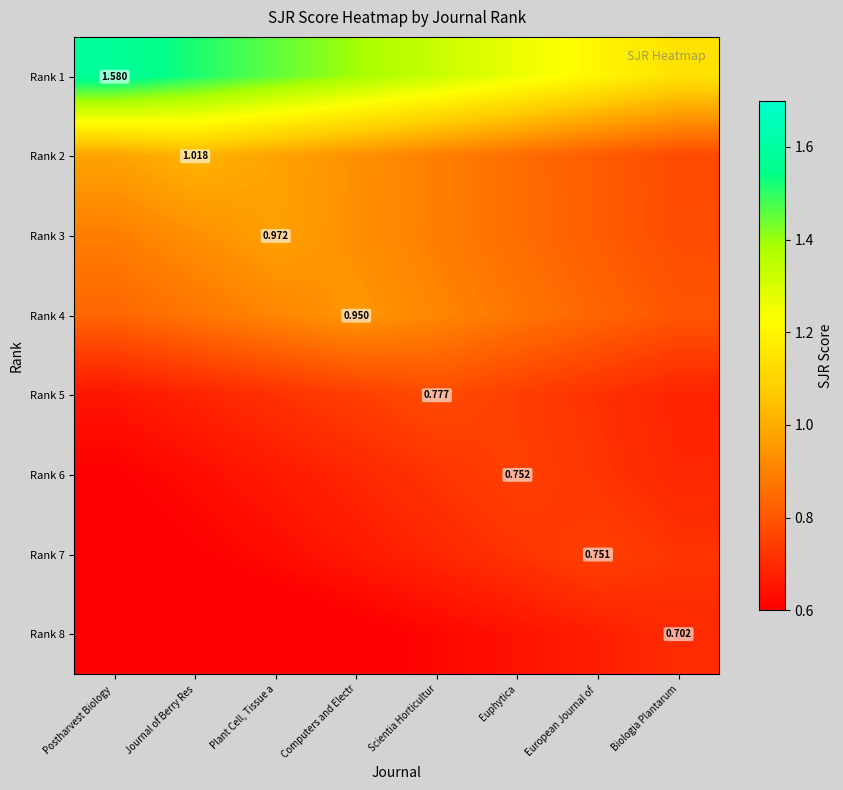

Is it true that Rank 2 equals 1.0 at Plant Cell, Tissue a?

True